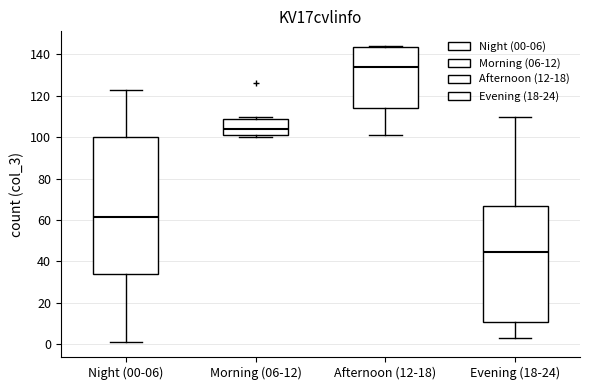

Which box has the lowest median line?

Evening (18-24)